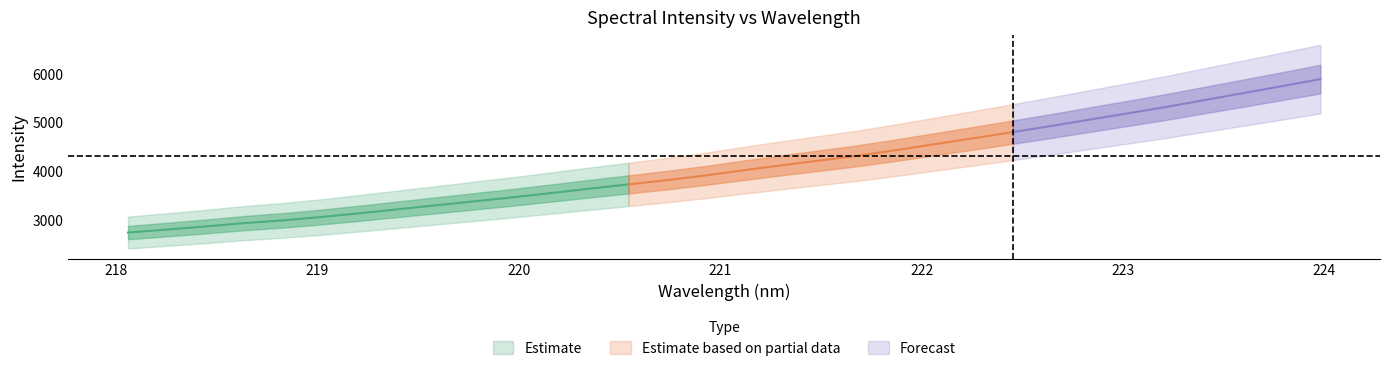

Is the value of mid at 12 greater than the value of lower at 6?

Yes